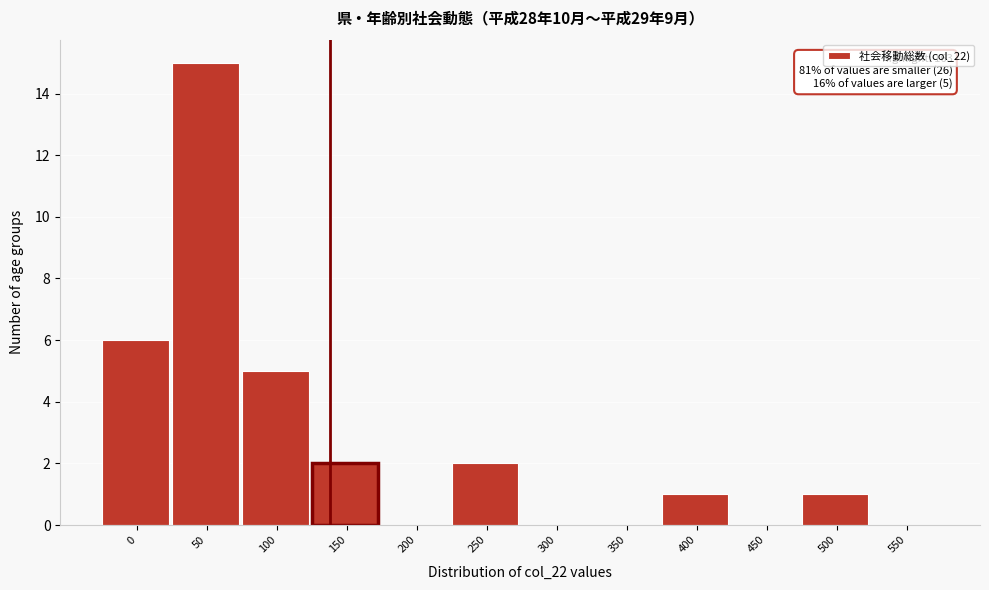

Reading left to right, transcribe all the data shown in this chart.

0=6	50=15	100=5	150=2	200=0	250=2	300=0	350=0	400=1	450=0	500=1	550=0